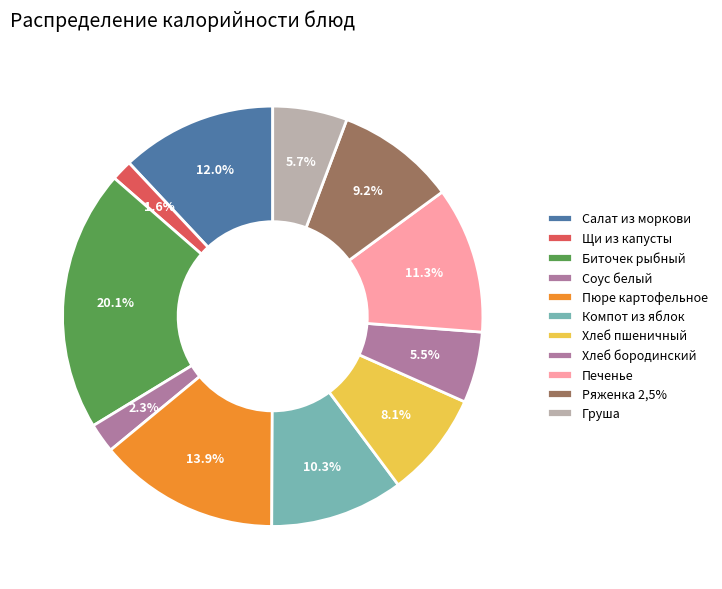

What is the ratio of the value at Соус белый to the value at Биточек рыбный?

0.1